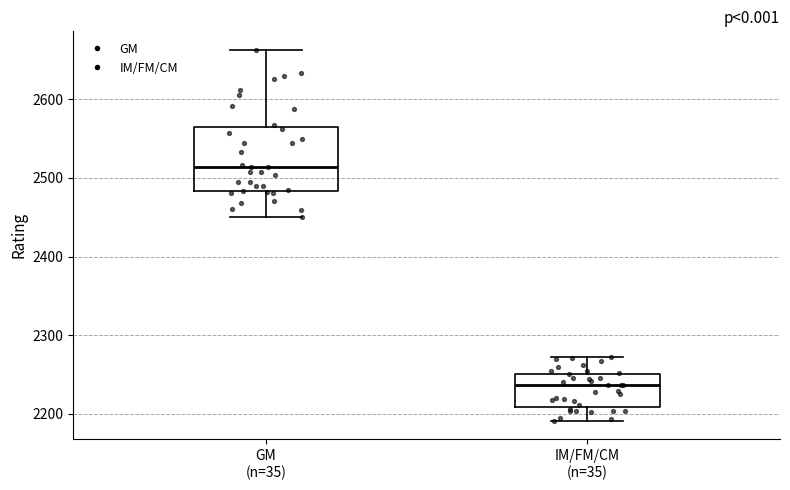

Where does the median line of the box for IM/FM/CM (n=35) sit on the y-axis? The values are not printed on the chart, so give them approximately, as read against the axis.

2240